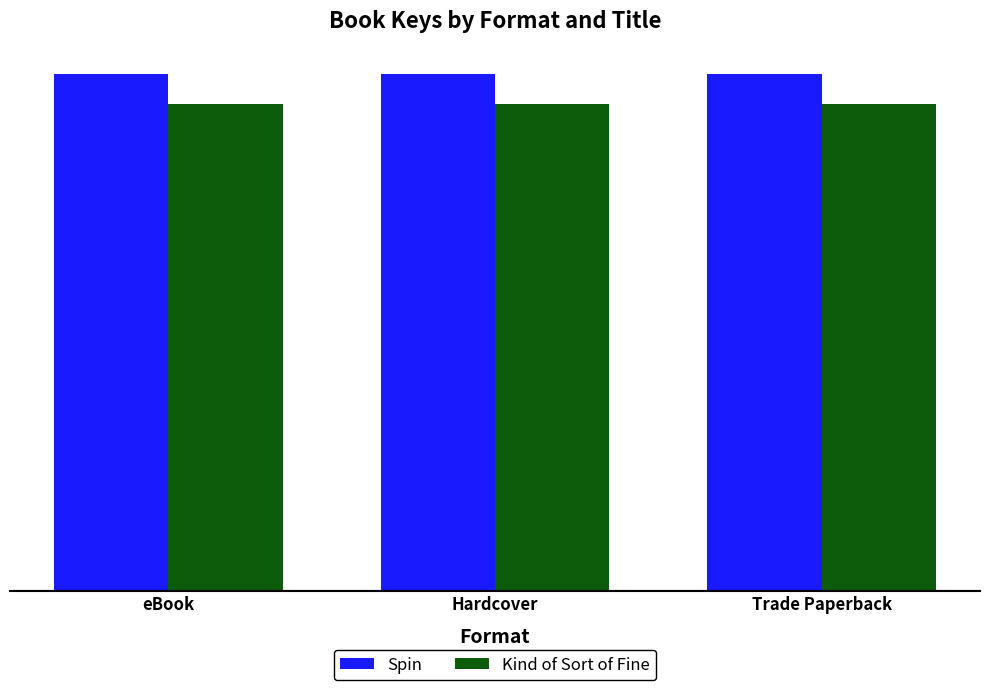

What is the average value of the Kind of Sort of Fine series?

174414878